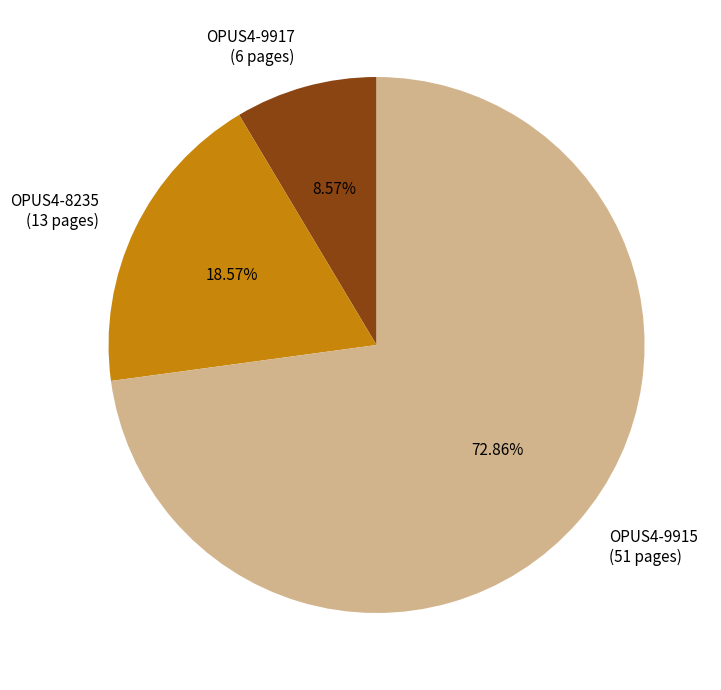

Does OPUS4-9915 account for over 50% of the chart?

Yes